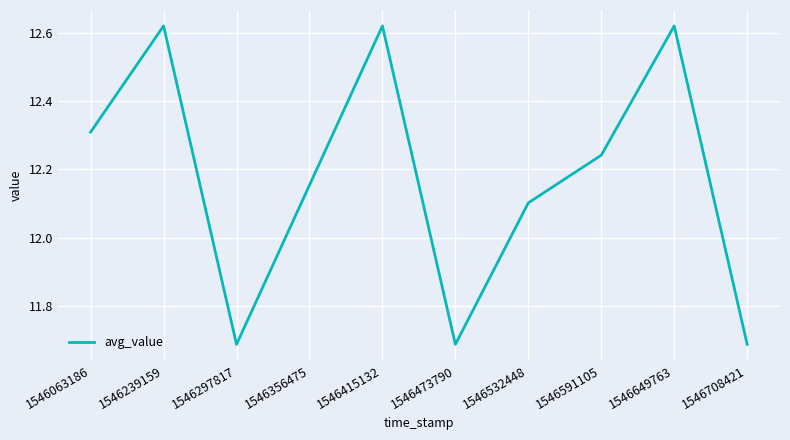

What is the difference between the values at 1546649763 and 1546532448?

0.5